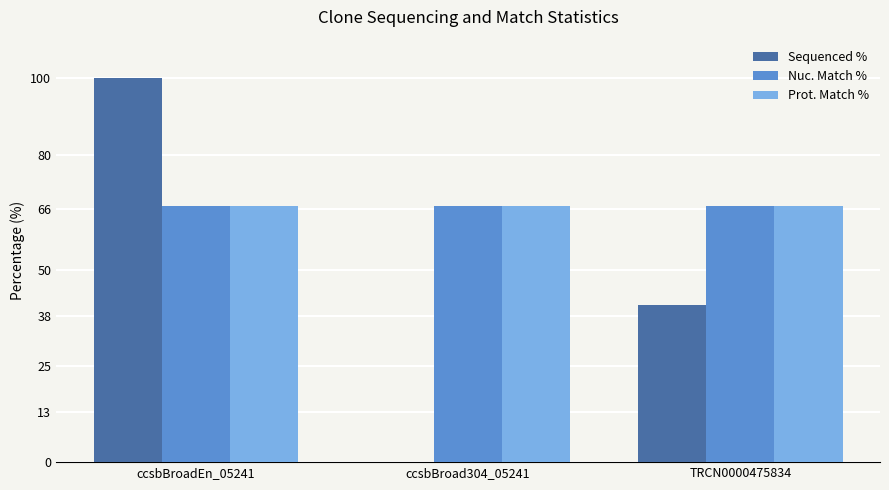

Between ccsbBroad304_05241 and TRCN0000475834, which series saw the biggest shift?

Sequenced %